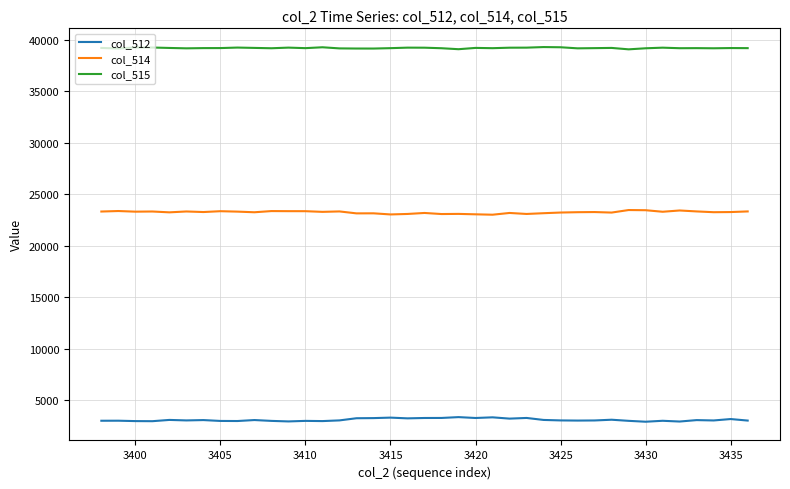

True or false: col_515 and col_512 intersect in this chart.

False